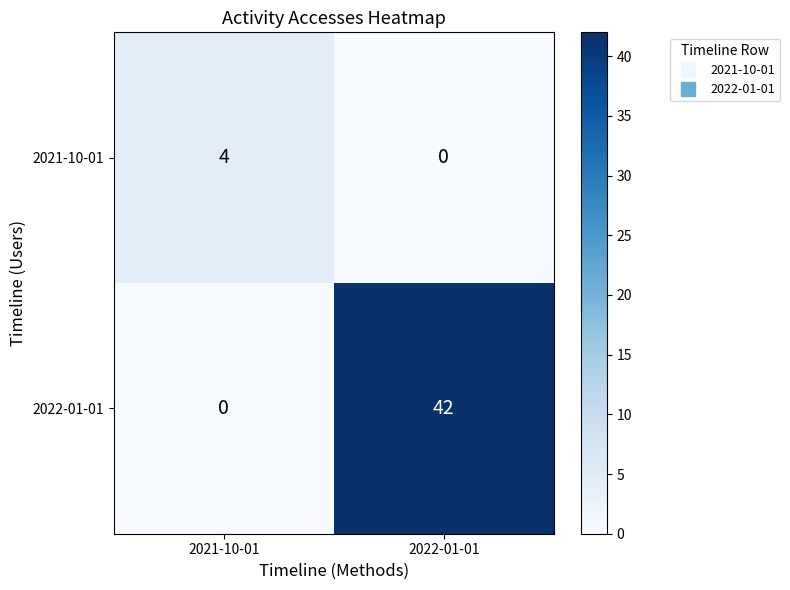

Is it true that 2022-01-01 equals 0 at 2021-10-01?

True